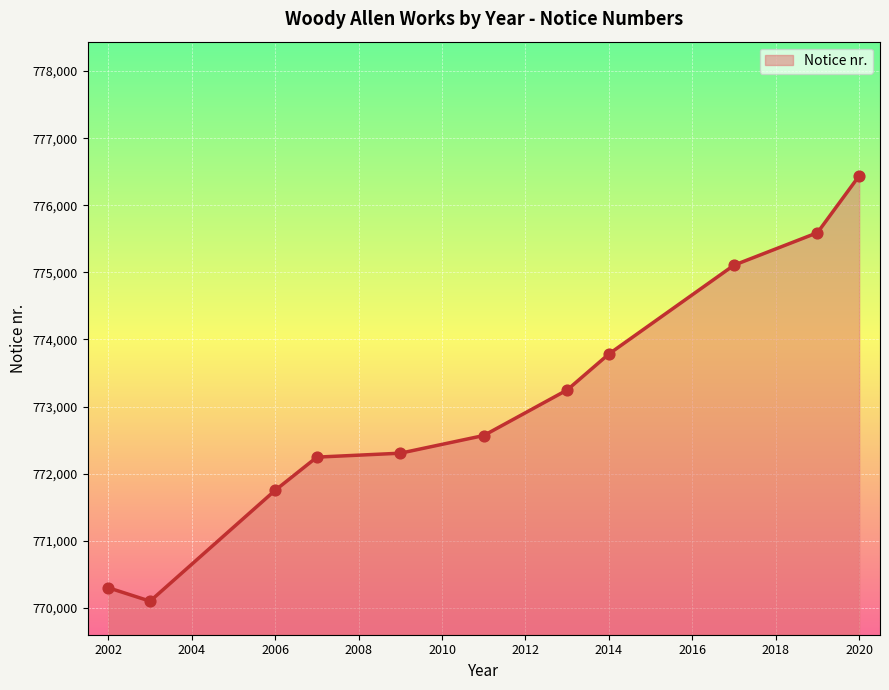

What is the minimum value shown in the chart?

770099.0